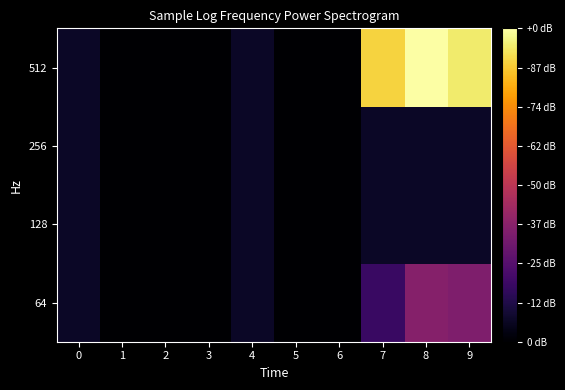

Reading right to left, list all the values displayed in this chart.

64: 9=3.5	8=3.6	7=1.8	6=0.0	5=0.0	4=0.7	3=0.0	2=0.0	1=0.0	0=0.7
128: 9=0.7	8=0.7	7=0.7	6=0.0	5=0.0	4=0.7	3=0.0	2=0.0	1=0.0	0=0.7
256: 9=0.7	8=0.7	7=0.7	6=0.0	5=0.0	4=0.7	3=0.0	2=0.0	1=0.0	0=0.7
512: 9=9.3	8=9.9	7=8.9	6=0.0	5=0.0	4=0.7	3=0.0	2=0.0	1=0.0	0=0.7